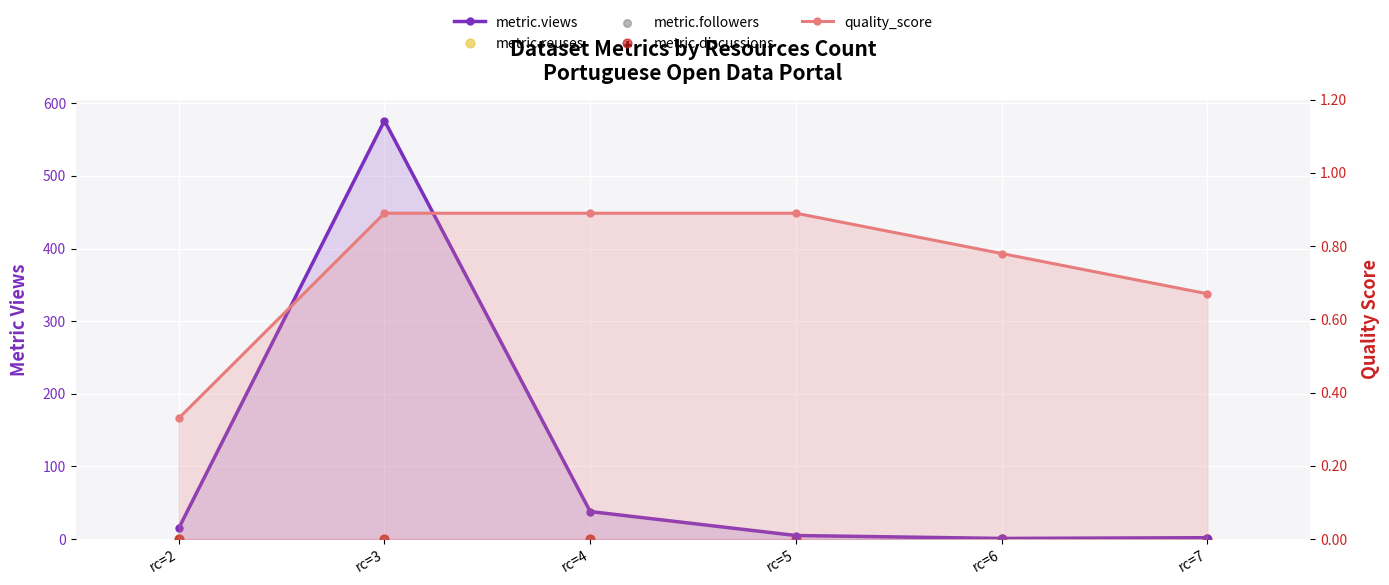

Which series reaches the minimum Y coordinate?

metric.reuses